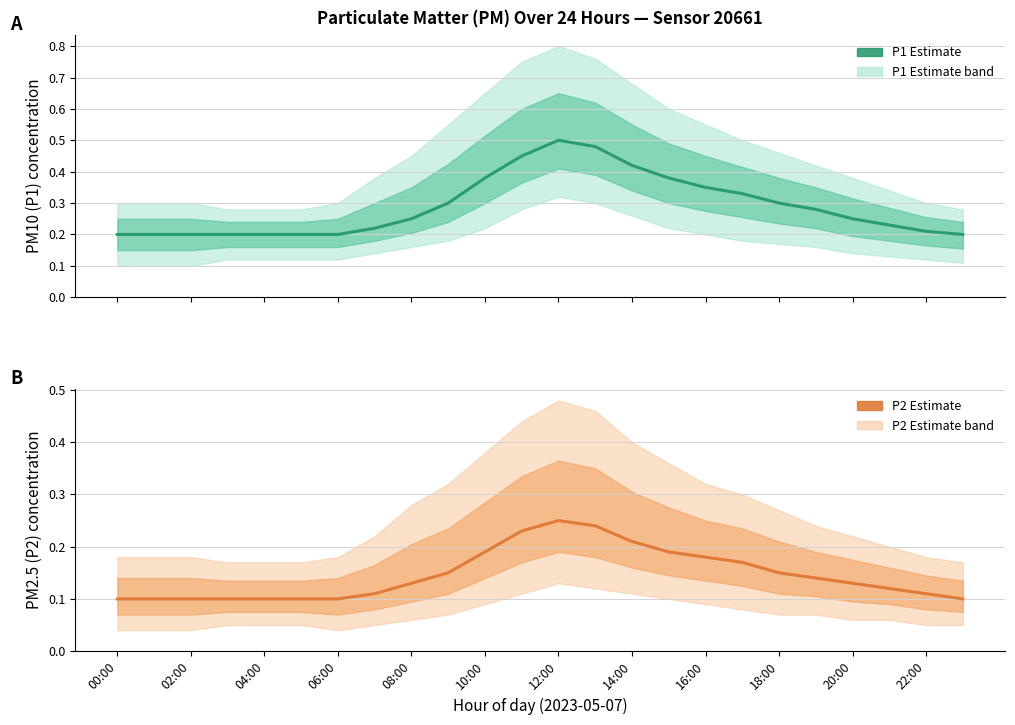

Rank the series by their average value, from highest to lowest.

P1 Estimate, P2 Estimate